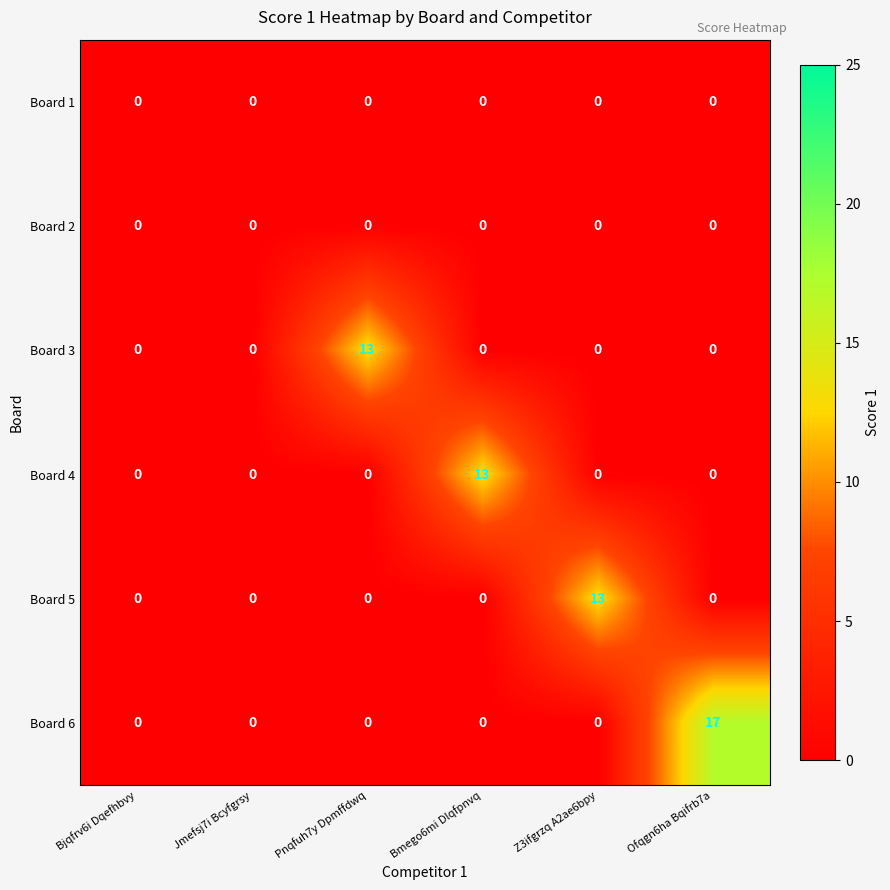

True or false: Board 5 has a value of 0 at Bjqfrv6i Dqefhbvy.

True